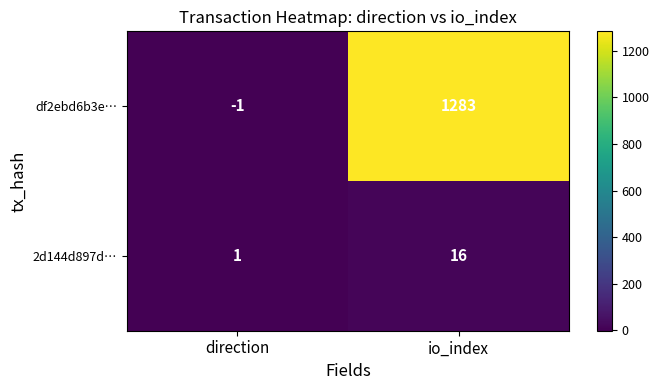

What is the difference between the 2d144d897d… values at direction and io_index?

15